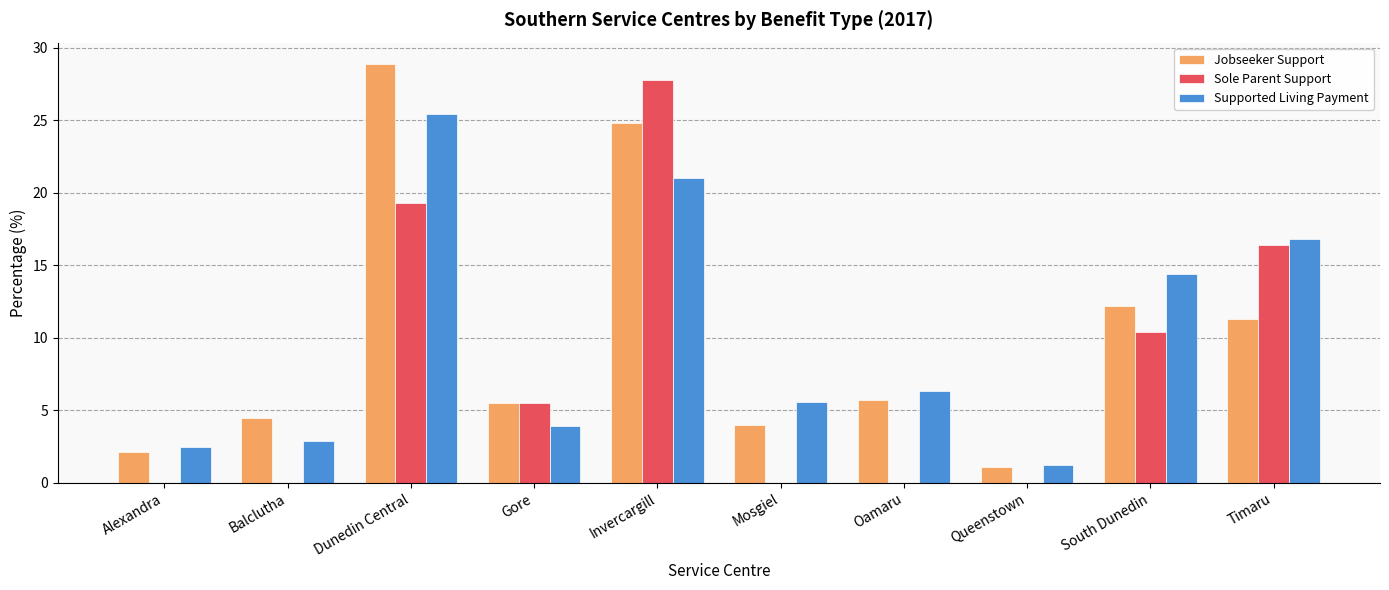

What is the sum of the Supported Living Payment values at Dunedin Central and Gore?

29.3